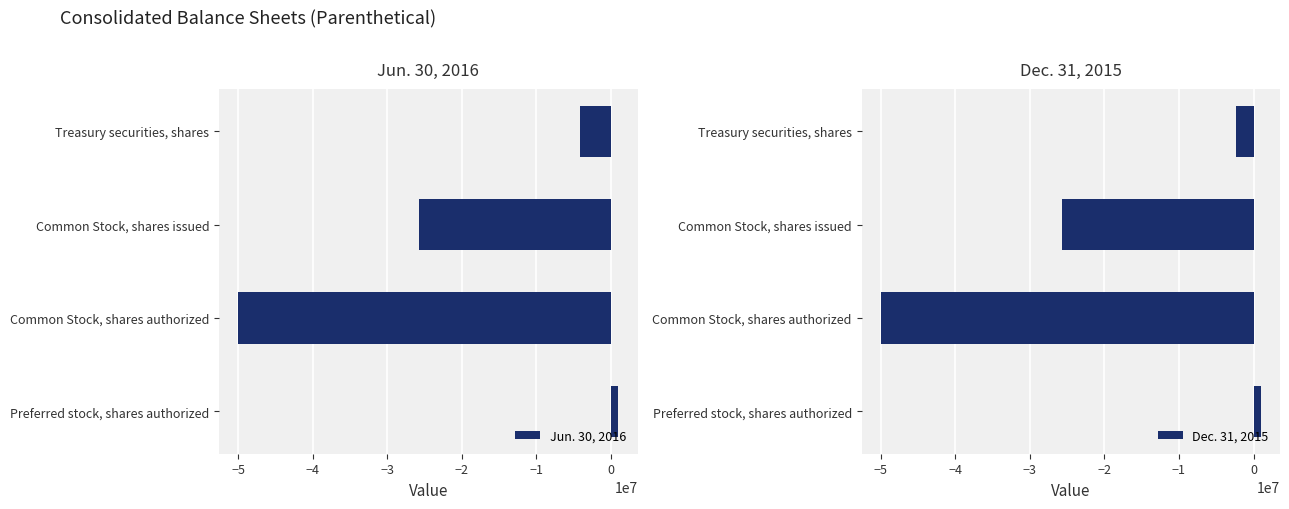

At which label is Jun. 30, 2016 closest to -24500000?

Common Stock, shares issued